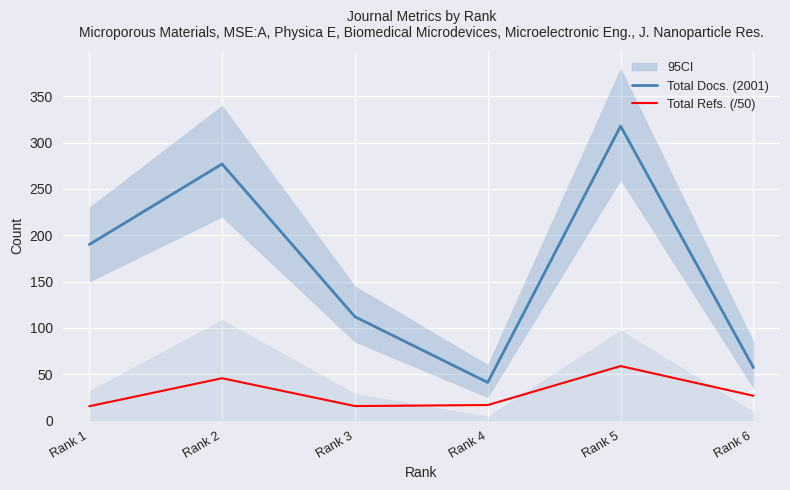

Where is Total Refs. (/50) nearest to the value 37?

Rank 2